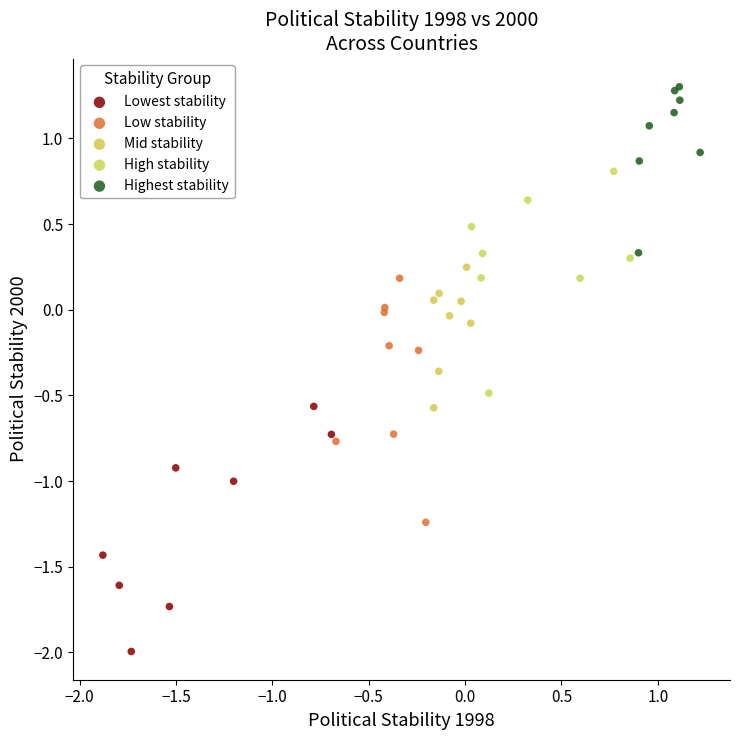

Which series reaches the minimum Y coordinate?

Lowest stability